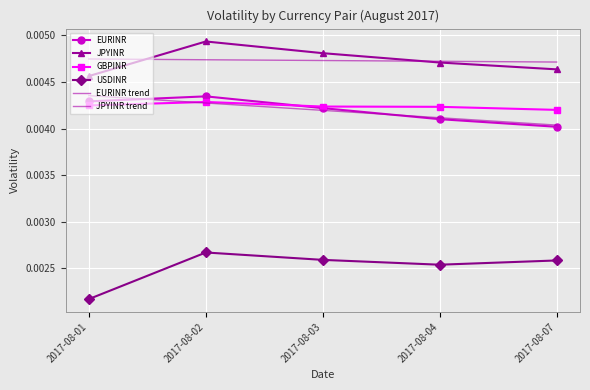

Is it true that GBPINR equals 0.0 at 2017-08-01?

False